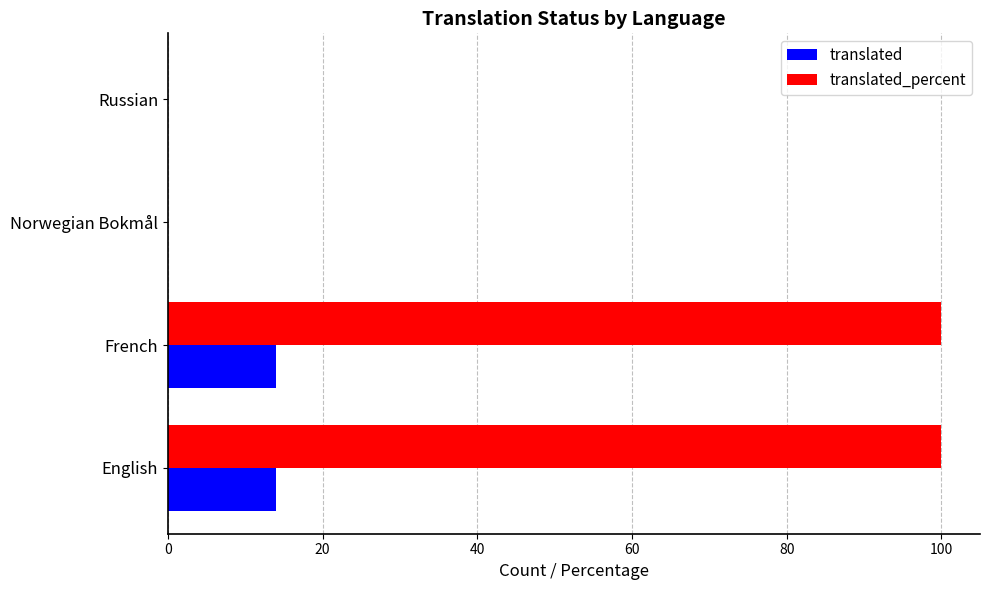

Between English and Norwegian Bokmål, which series saw the biggest shift?

translated_percent